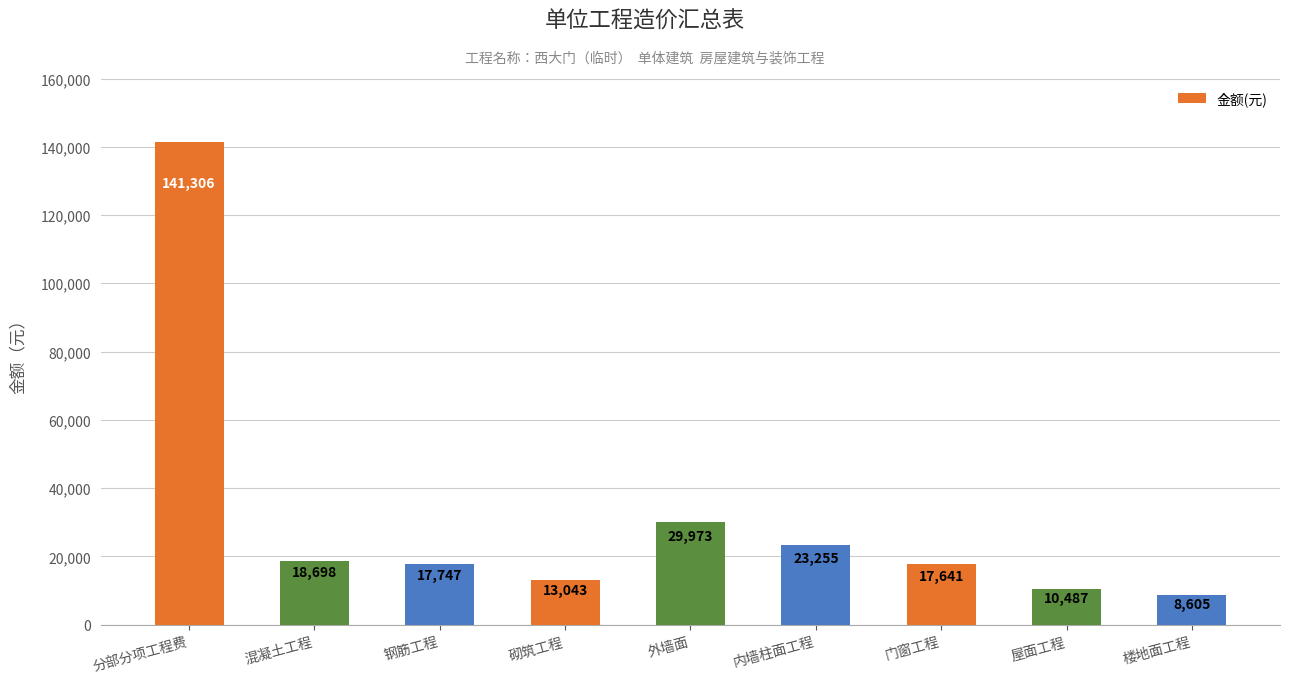

Reading right to left, what are all the values shown in this chart?

楼地面工程=8605	屋面工程=10487	门窗工程=17641	内墙柱面工程=23255	外墙面=29973	砌筑工程=13043	钢筋工程=17747	混凝土工程=18698	分部分项工程费=141306